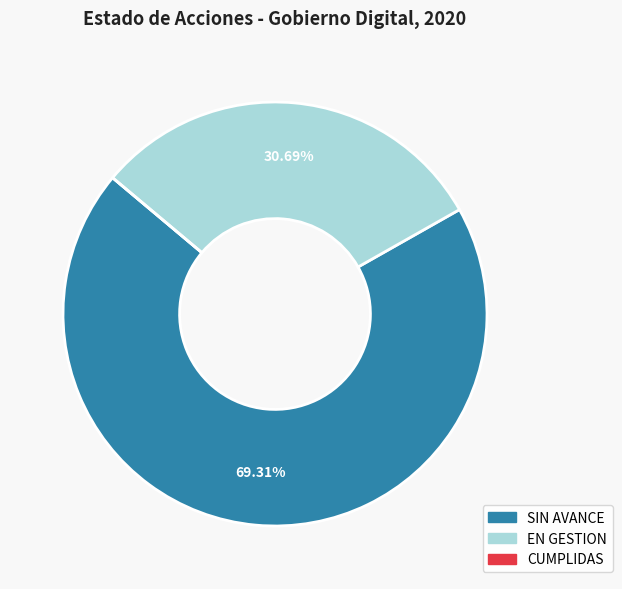

Is the sum of SIN AVANCE and EN GESTION greater than half?

Yes